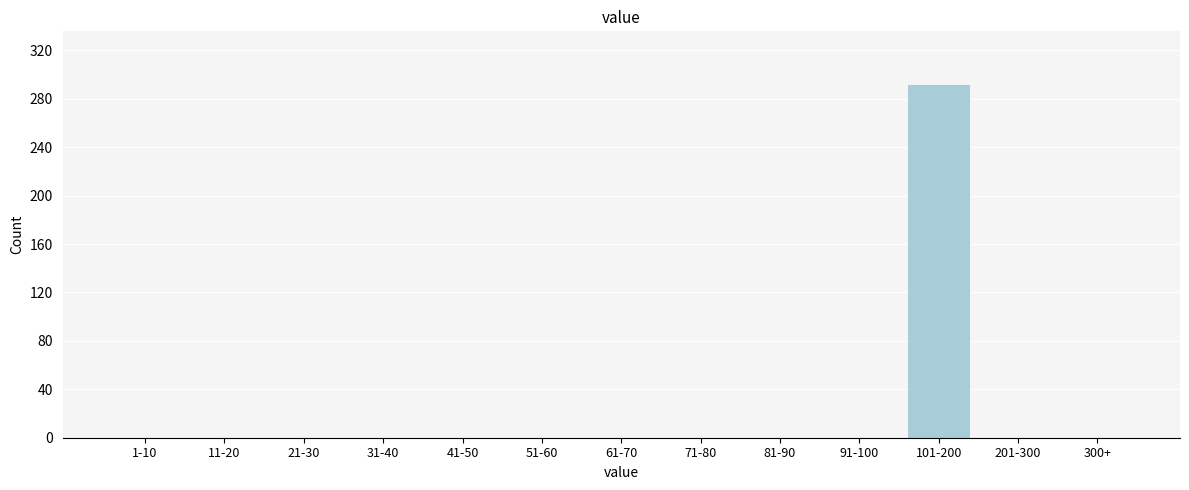

Reading left to right, extract all data points from this chart.

1-10=0	11-20=0	21-30=0	31-40=0	41-50=0	51-60=0	61-70=0	71-80=0	81-90=0	91-100=0	101-200=292	201-300=0	300+=0